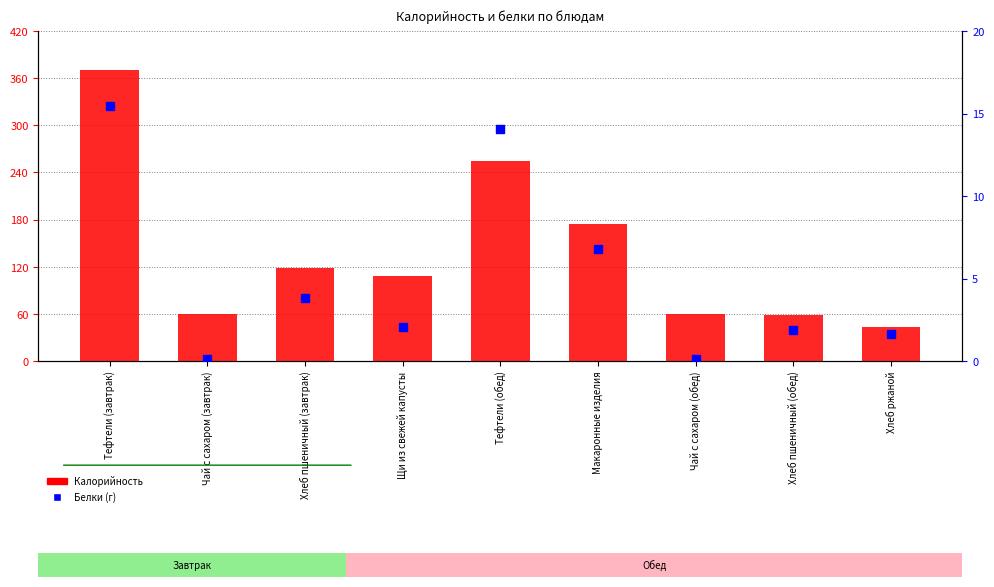

At which category is the sum across all series the highest?

Тефтели (завтрак)